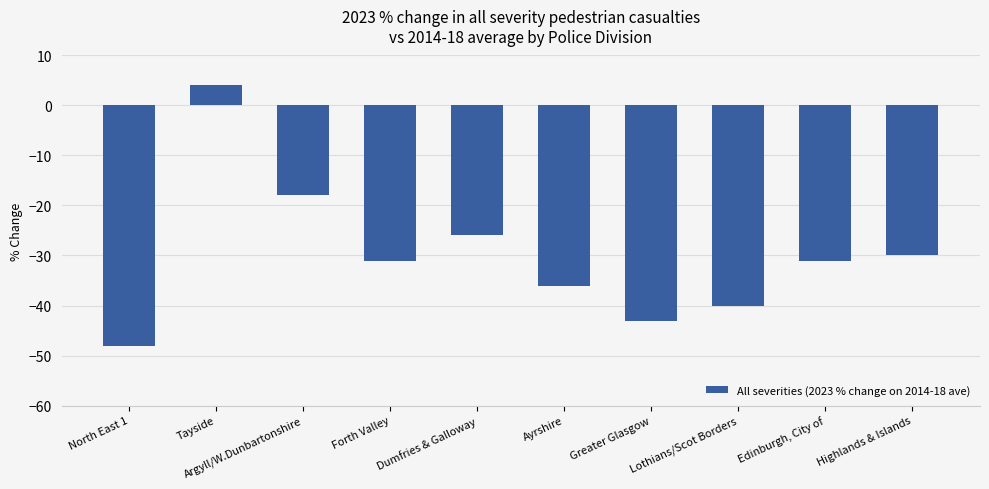

Which label corresponds to the largest value in the chart?

Tayside